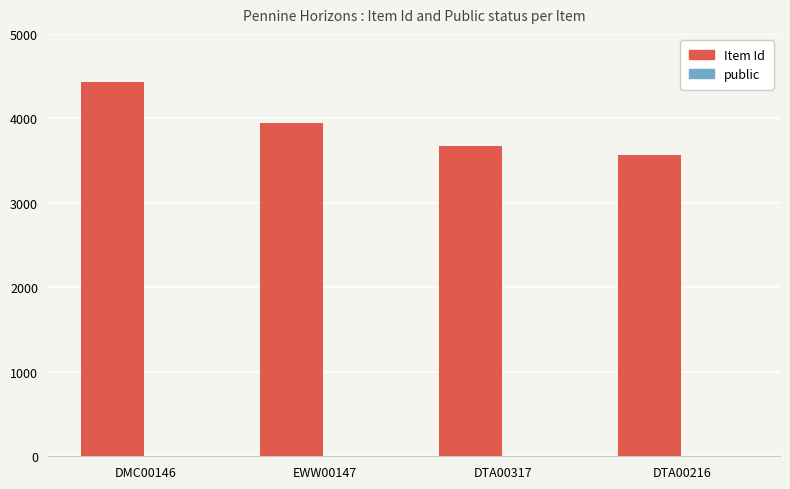

Is it true that Item Id equals 789 at EWW00147?

False